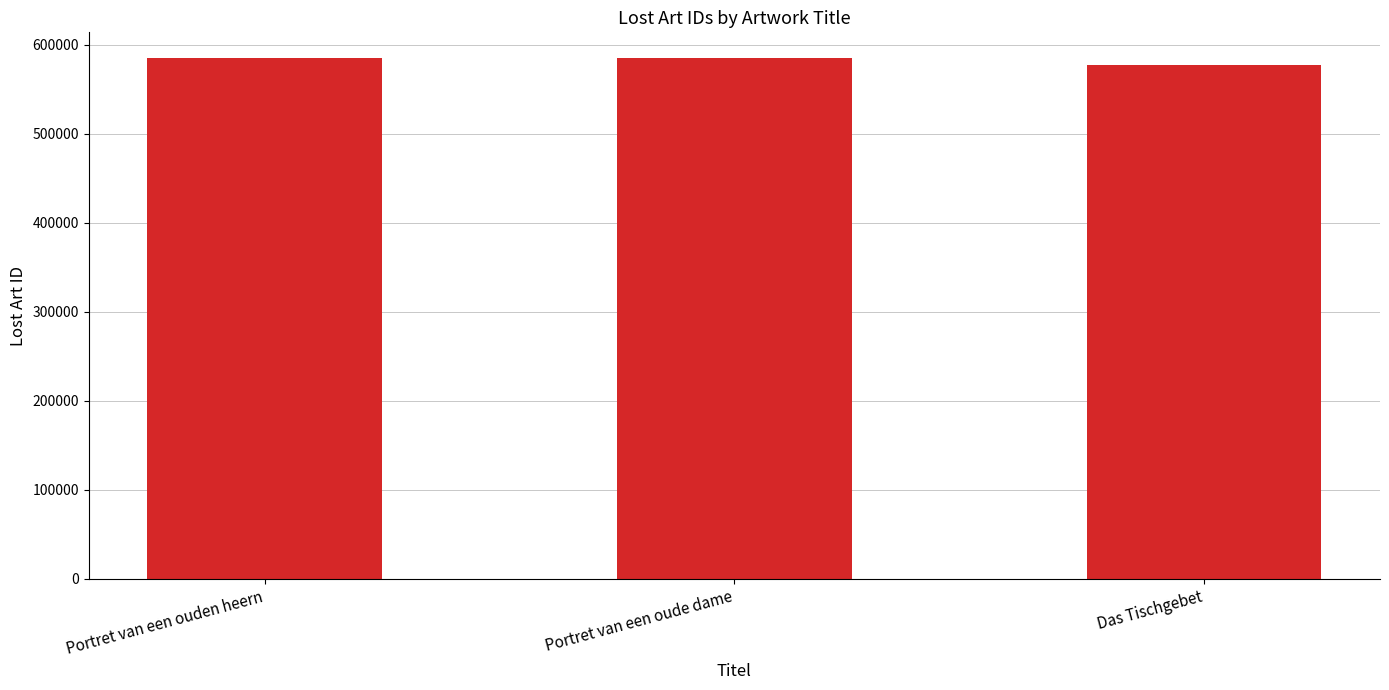

What is the smallest value displayed?

577558